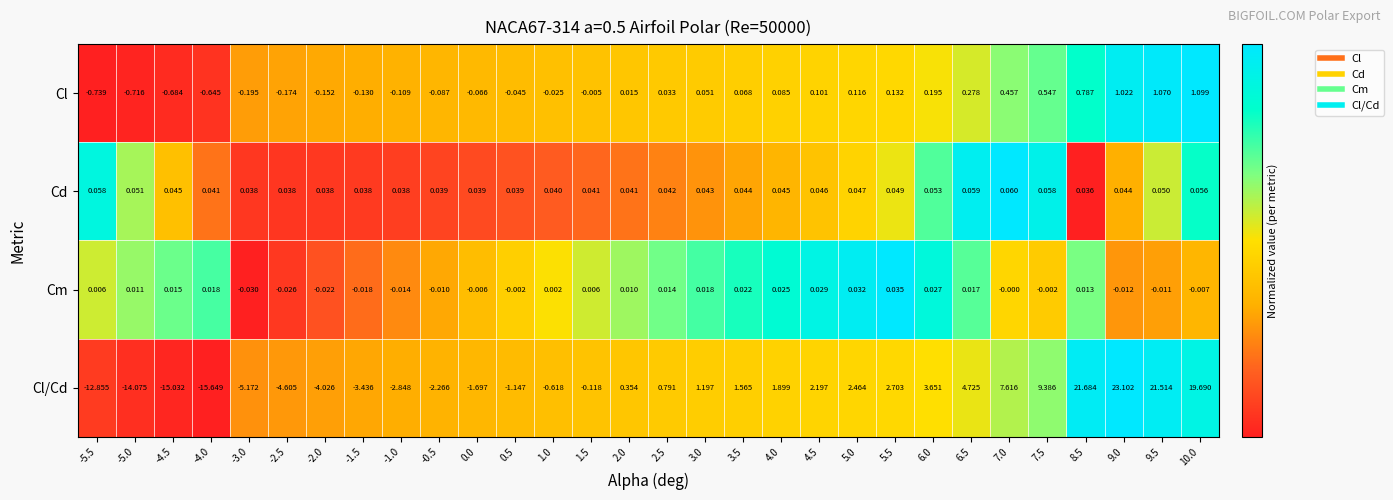

Which series has the largest range (max minus min)?

Cl/Cd